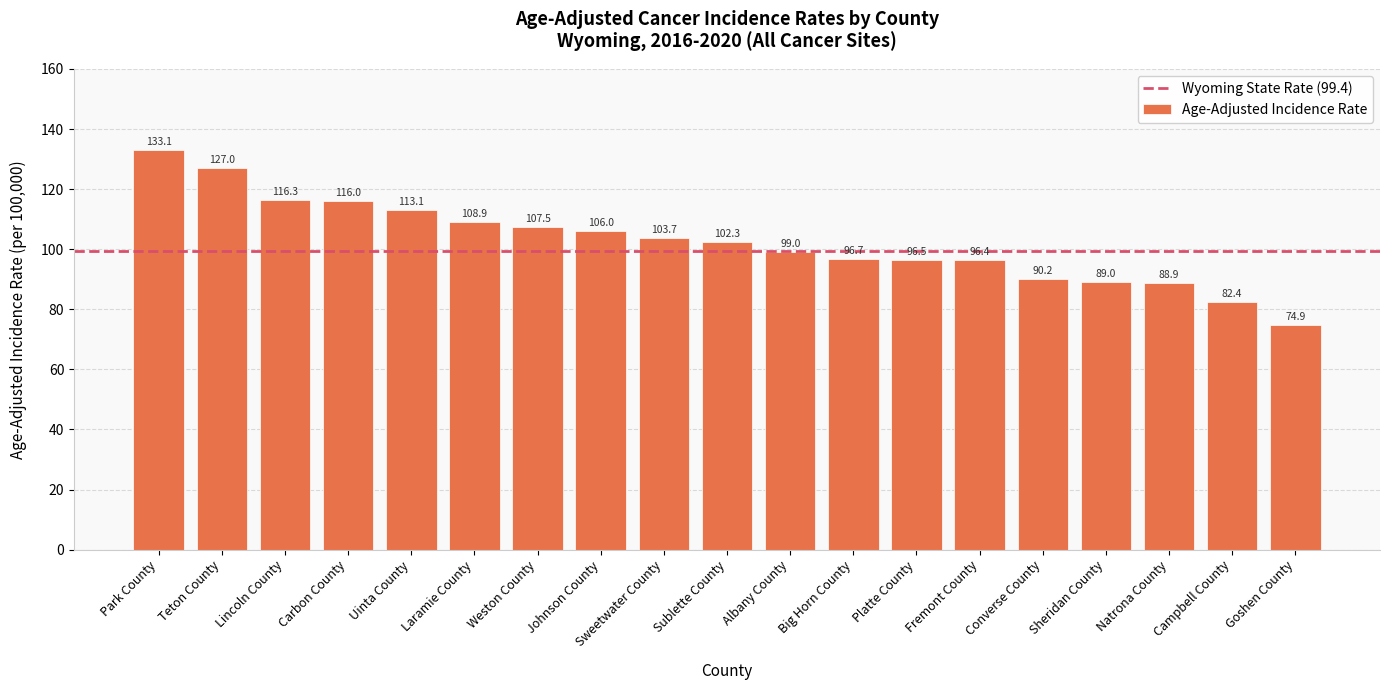

List the labels in order of value, largest first.

Park County, Teton County, Lincoln County, Carbon County, Uinta County, Laramie County, Weston County, Johnson County, Sweetwater County, Sublette County, Albany County, Big Horn County, Platte County, Fremont County, Converse County, Sheridan County, Natrona County, Campbell County, Goshen County